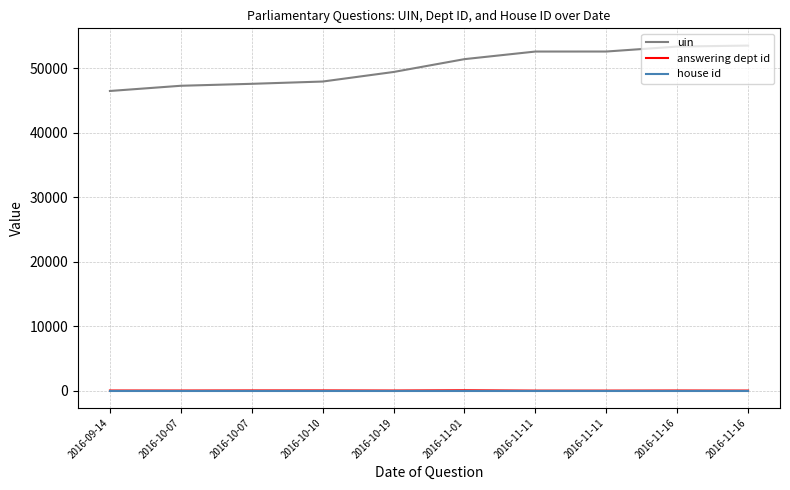

Does the chart have visible grid lines?

Yes